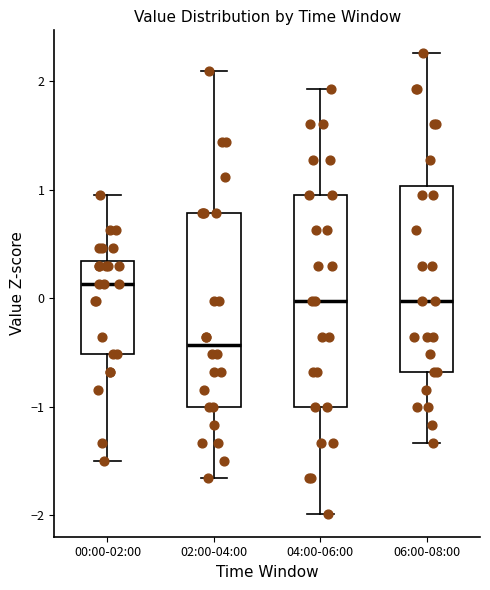

Which box is the tallest, from its lower edge to its upper edge?

04:00-06:00